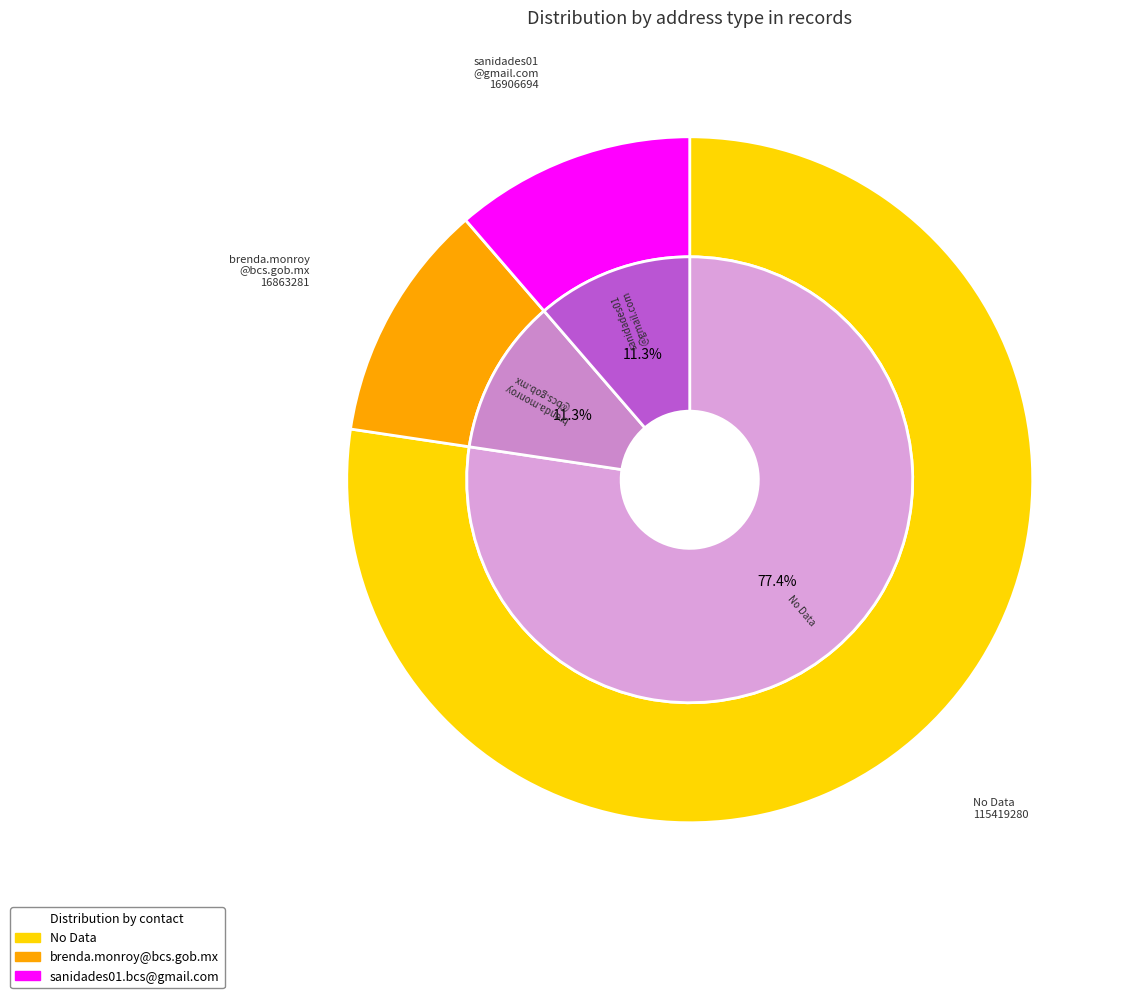

Which category has the biggest portion of the pie?

ND